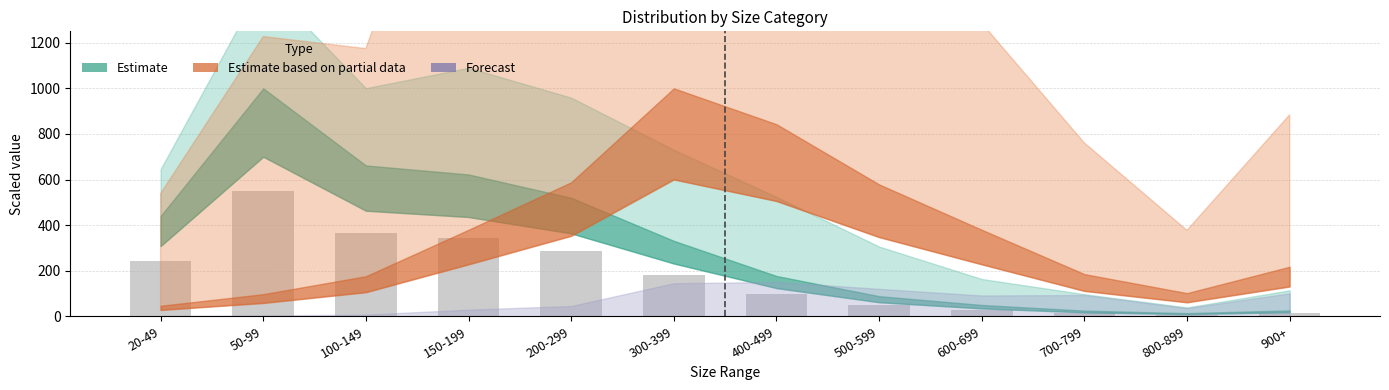

Count the number of categories in the chart.

12